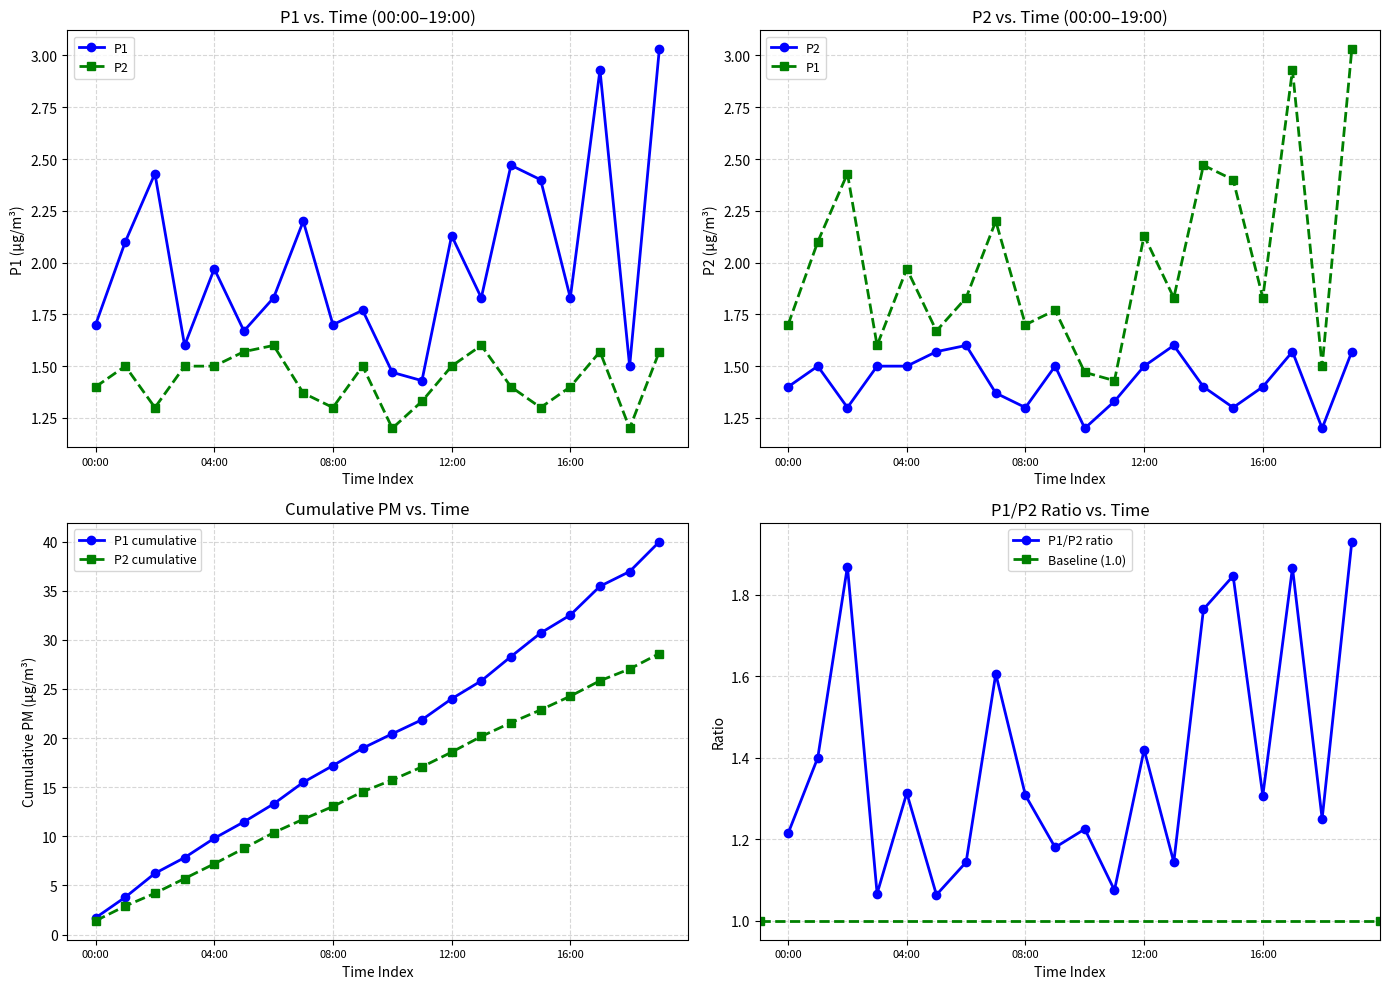

True or false: P1 has a value of 3.0 at 06:00.

False